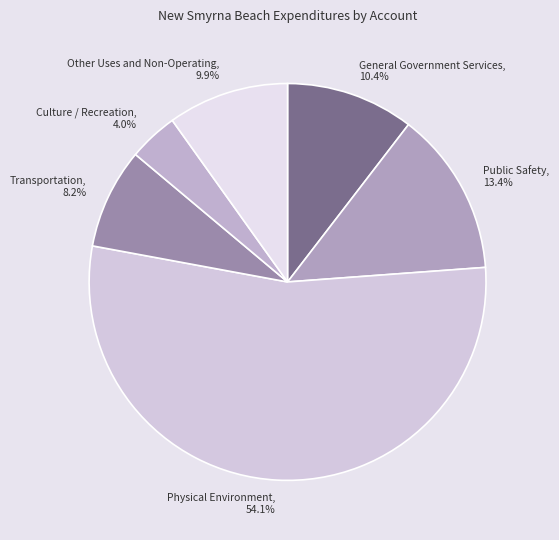

What percentage is NOT represented by General Government Services?

89.6%